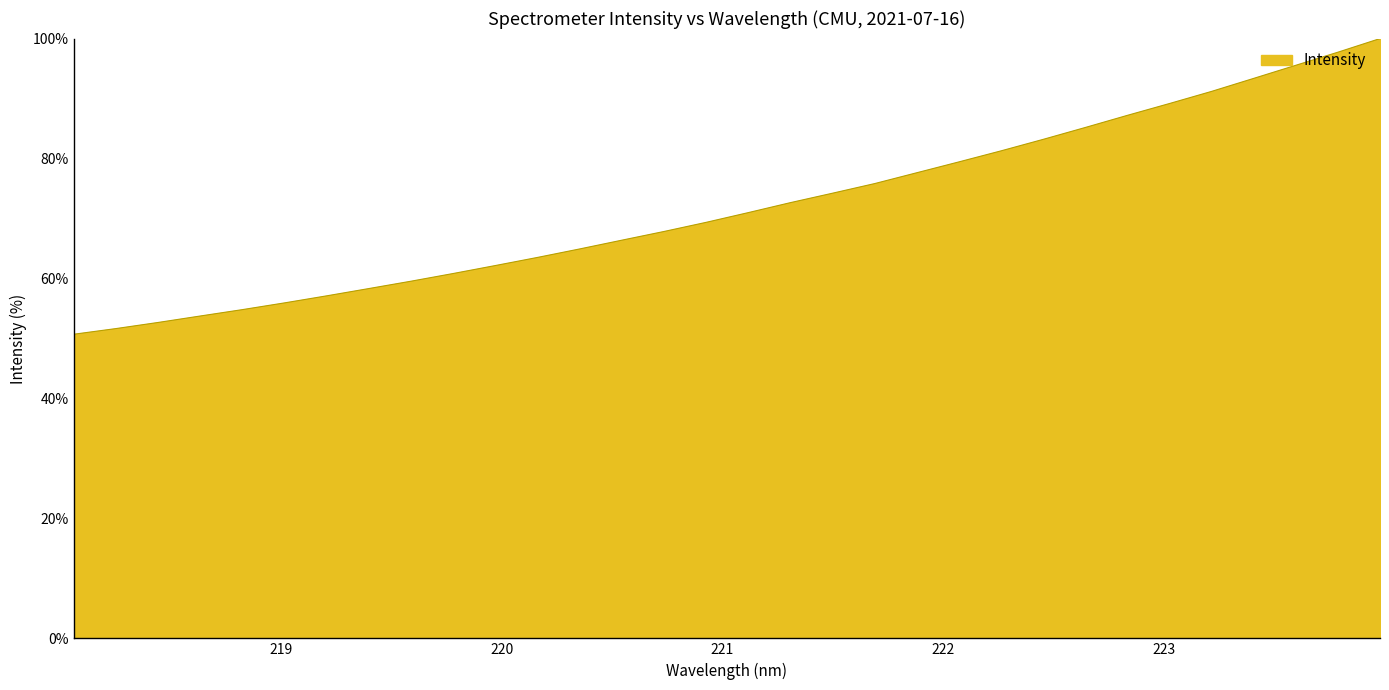

What is the maximum value shown in the chart?

100.0